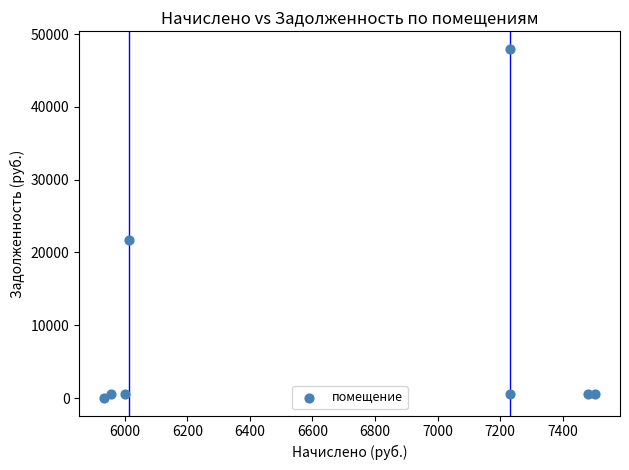

What is the range of Y values (max minus min)?

47983.9